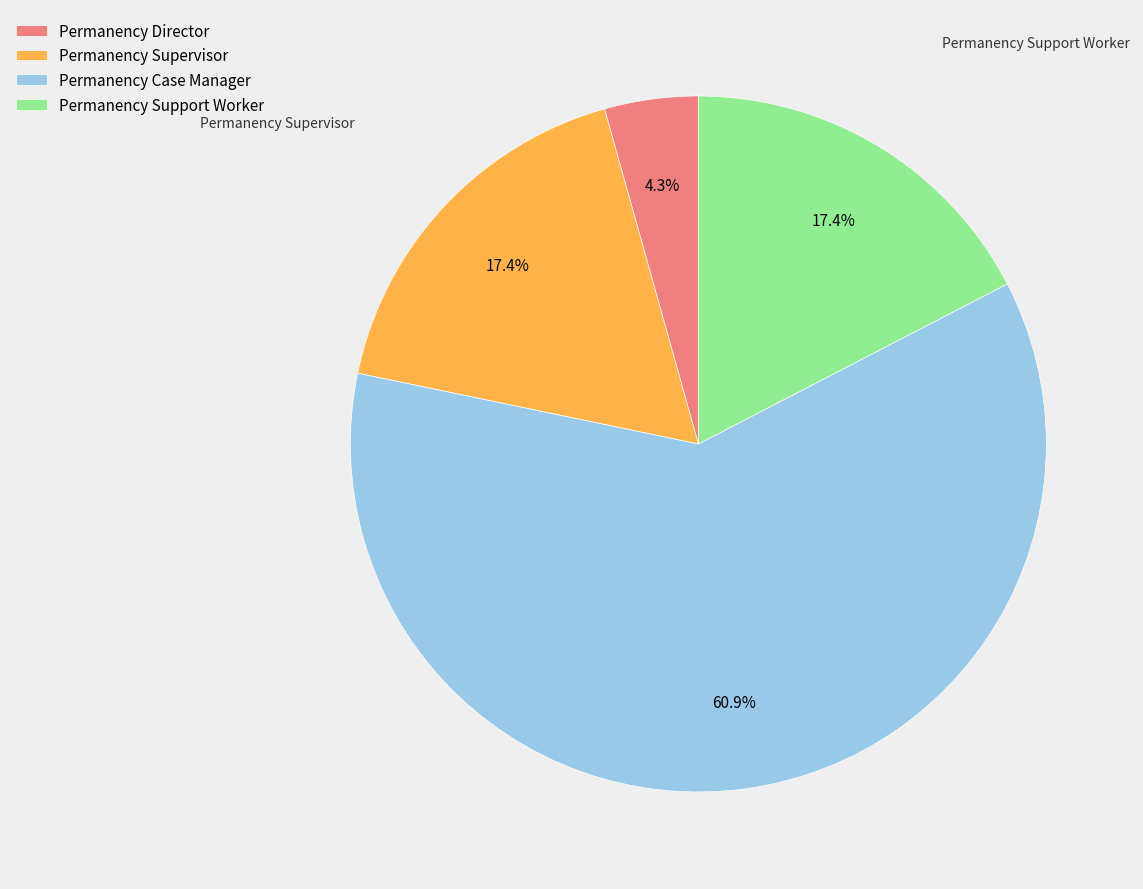

How many segments does this pie chart have?

4